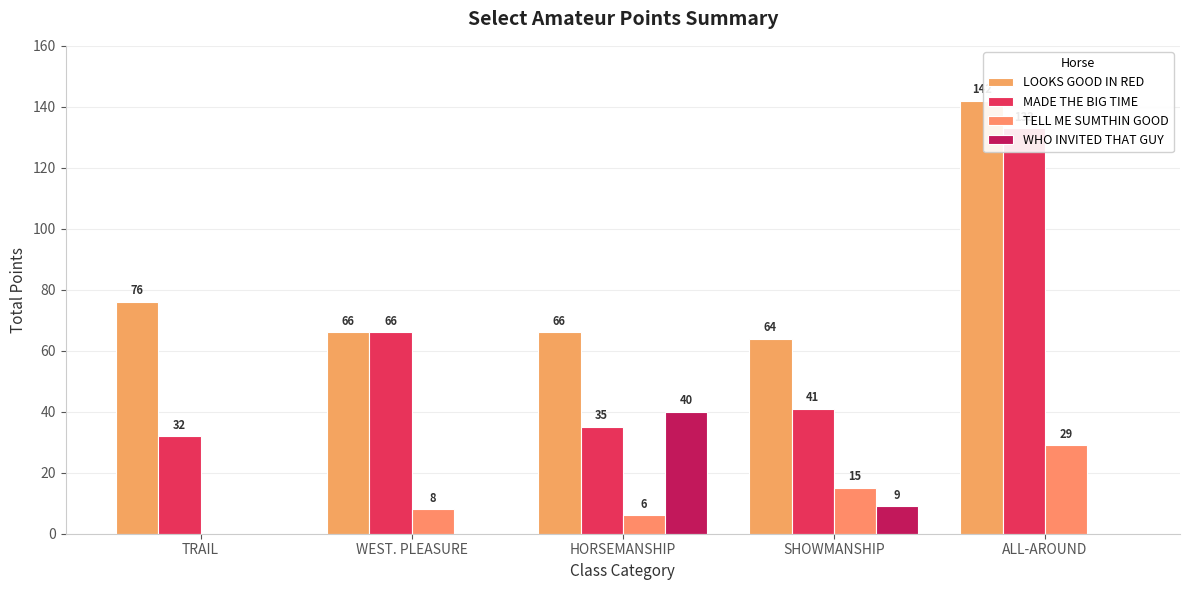

What is the label of the 5th bar from the left?

ALL-AROUND